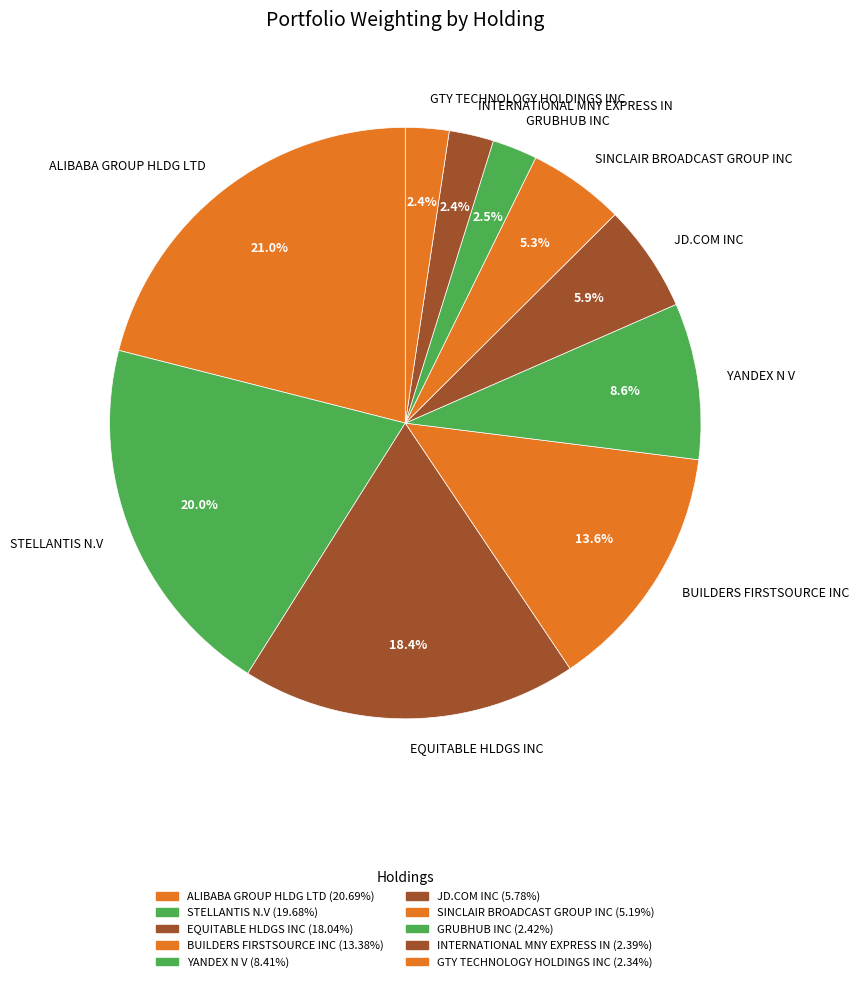

To the nearest percent, what is the difference between the largest and smallest slice percentages?

19%